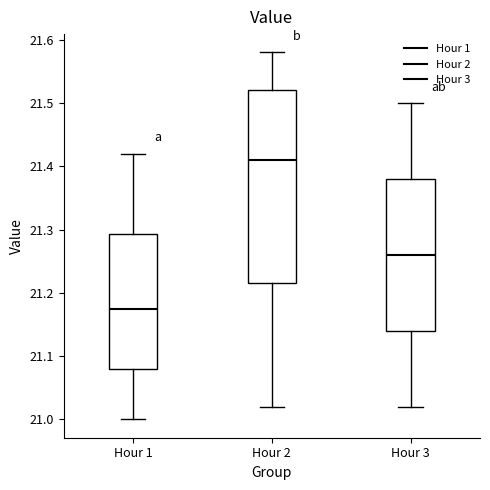

Which box's median line is the lowest?

Hour 1